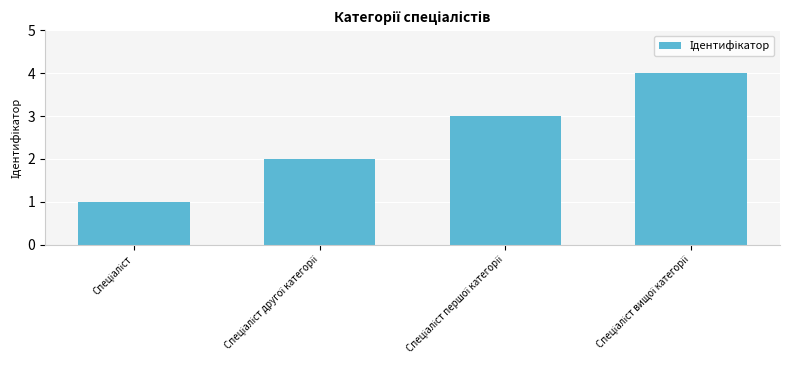

What is the difference between the maximum and second lowest values?

2